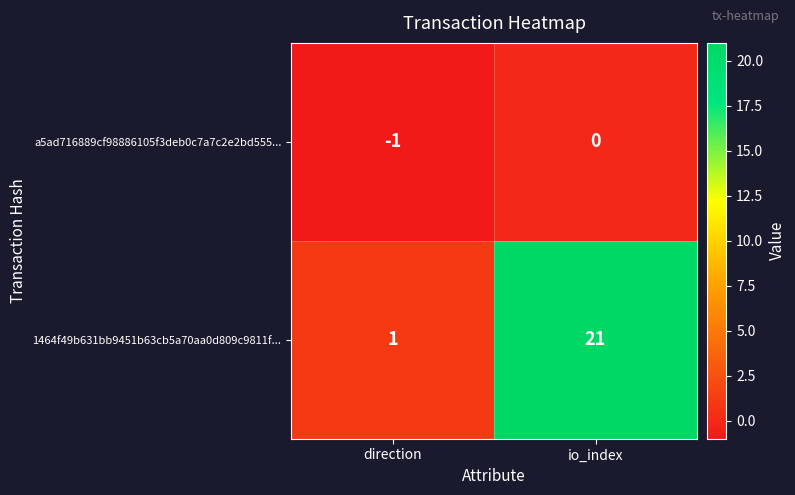

Which series has the largest total across all categories?

1464f49b631bb9451b63cb5a70aa0d809c9811f...